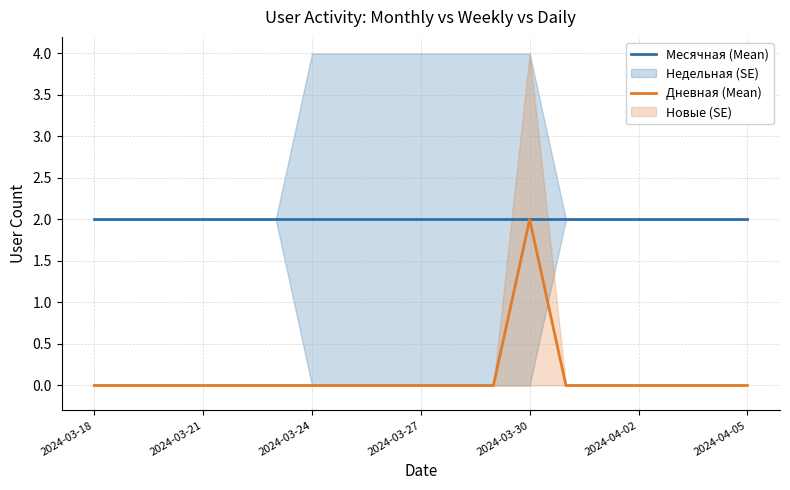

List the series in order of their overall mean, lowest first.

Дневная (Mean), Месячная (Mean)